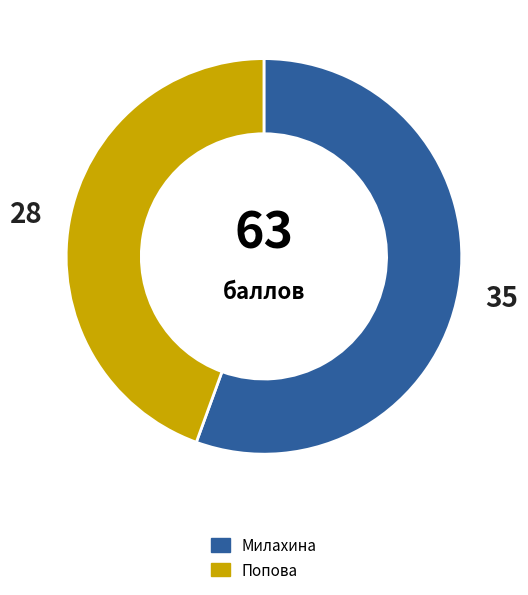

Combined, do Милахина and Попова account for over 50%?

Yes